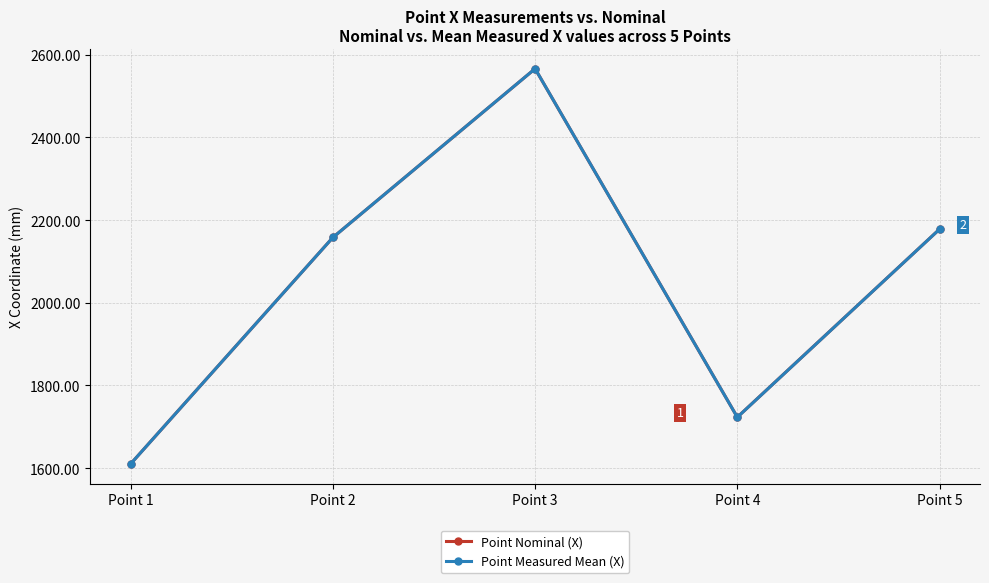

What is the total value across all series at Point 4?

3446.2